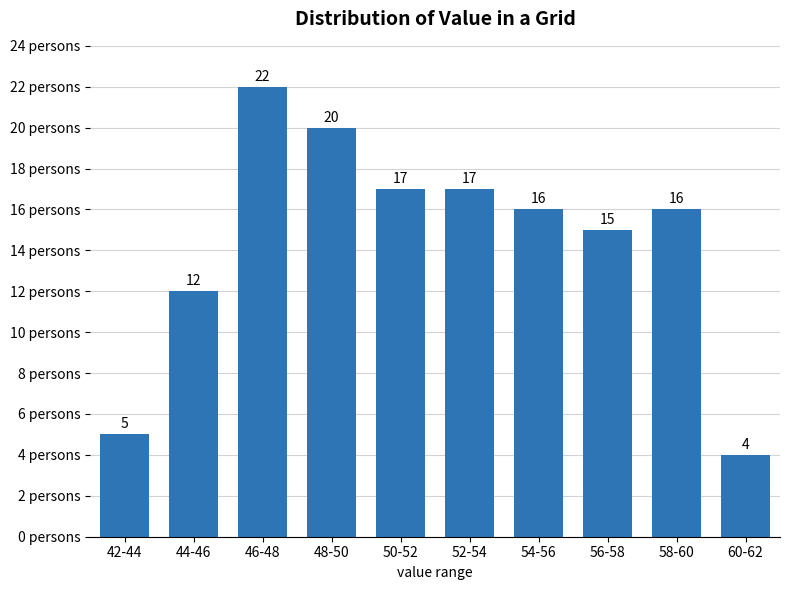

Reading right to left, transcribe all the data shown in this chart.

4	16	15	16	17	17	20	22	12	5